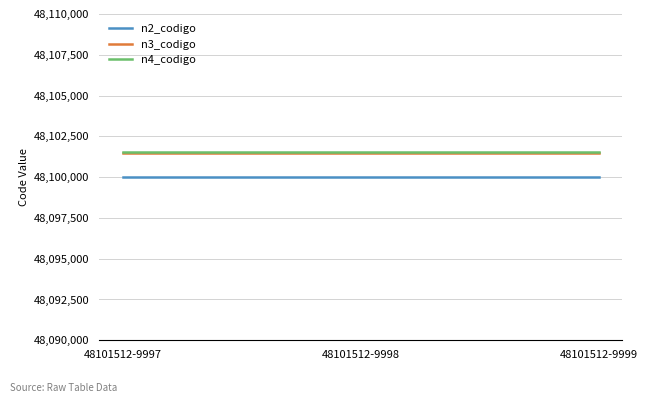

Count the number of categories in the chart.

3